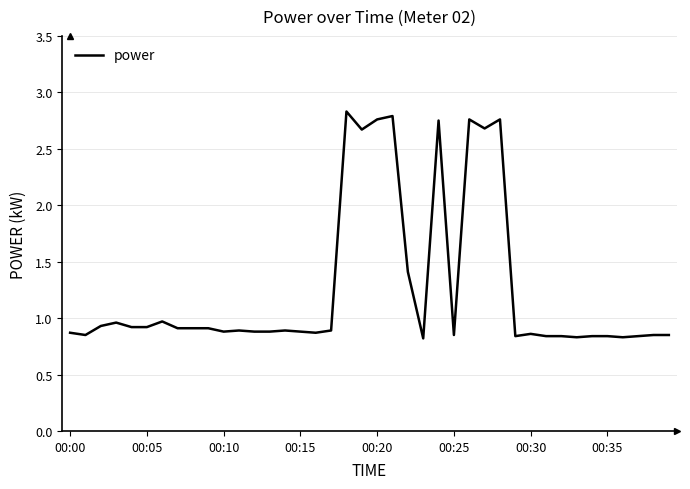

Is this an area chart (filled region under the line)?

No